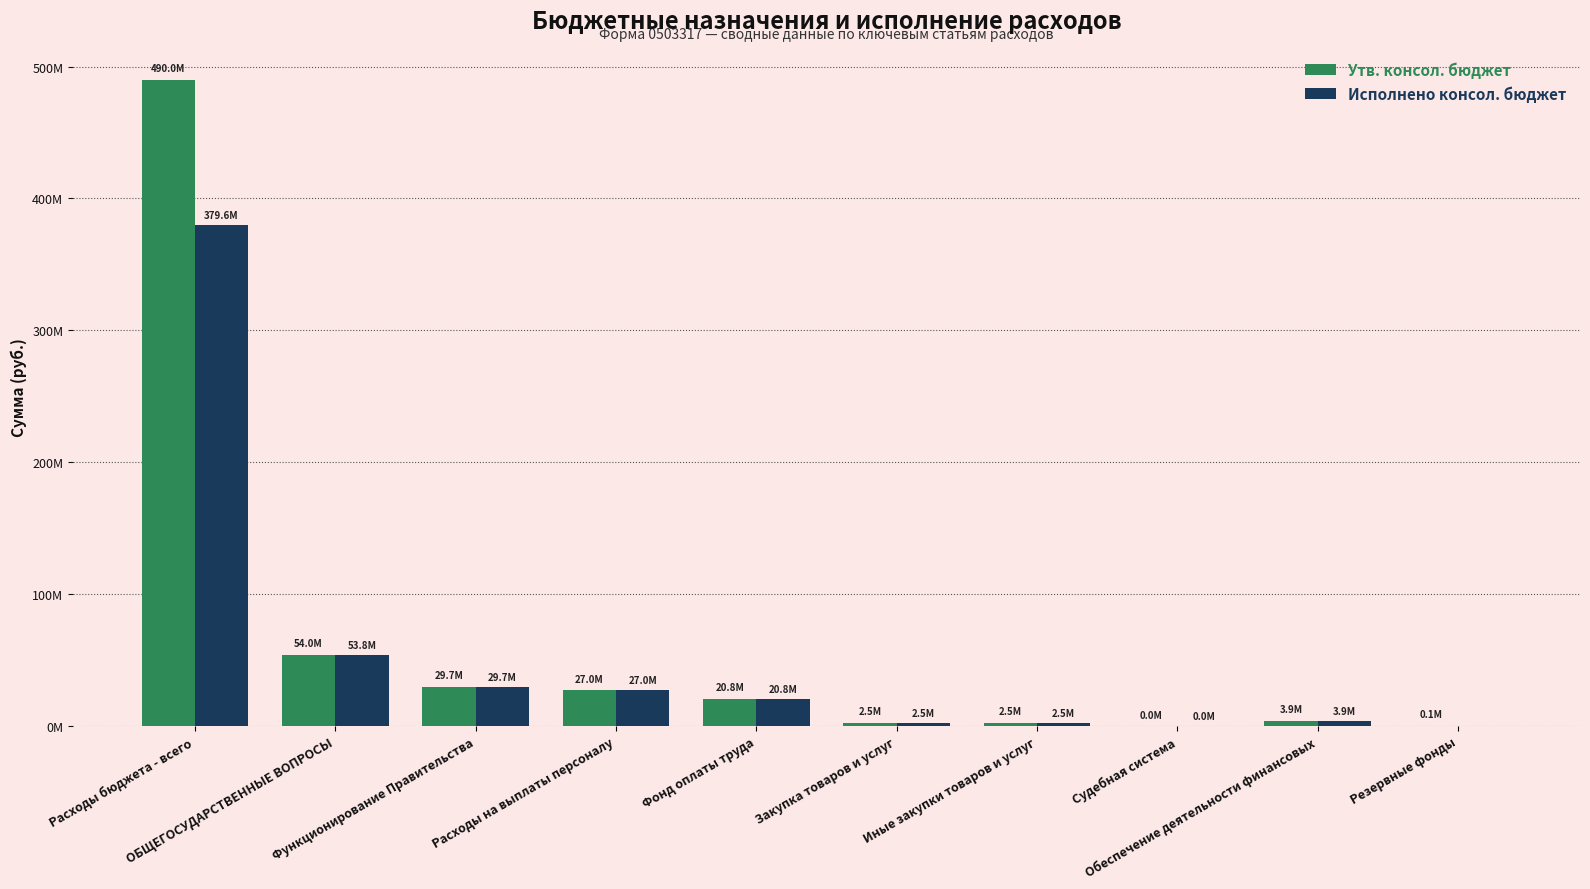

The Исполнено консол. бюджет series shows 27029680.1 at Расходы на выплаты персоналу. True or false?

True